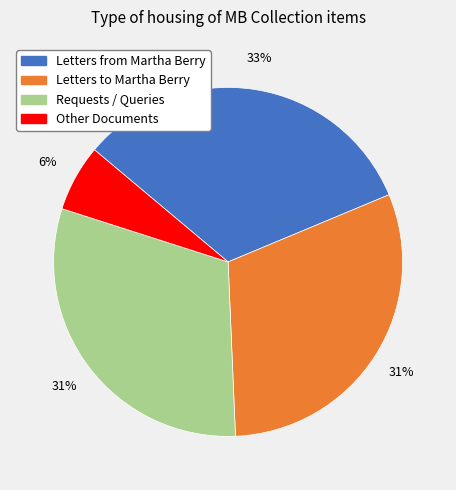

Does any single category account for the majority?

No